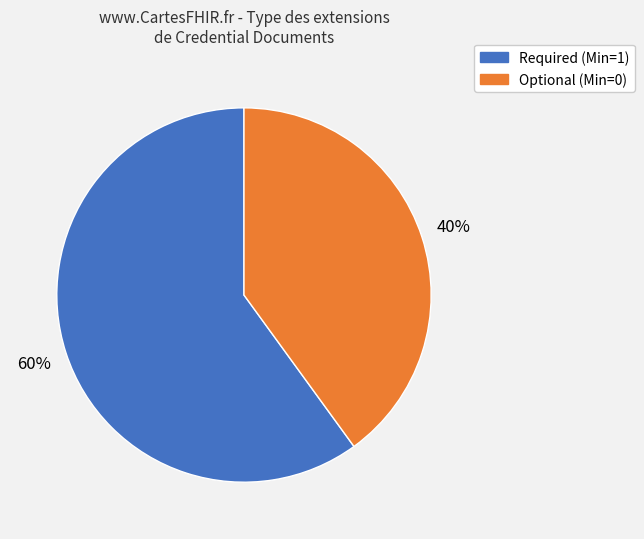

Does any single category account for the majority?

Yes